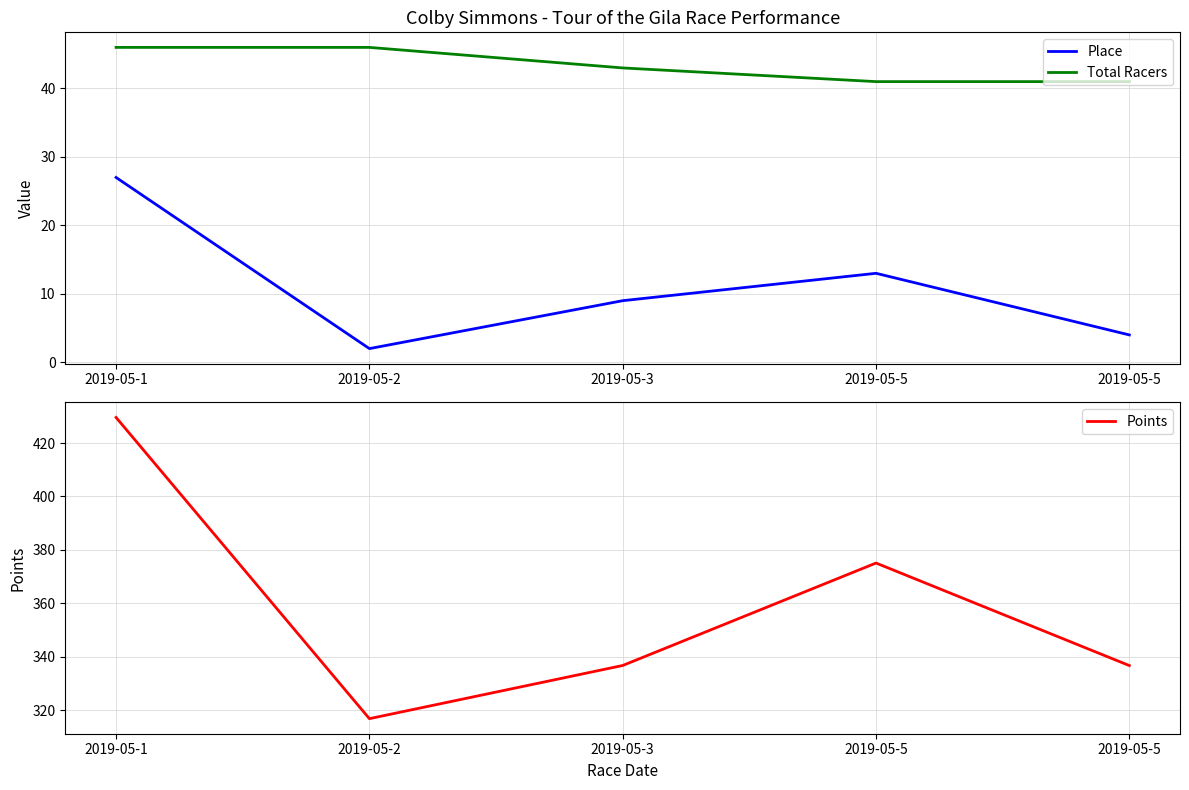

Is this an area chart (filled region under the line)?

No